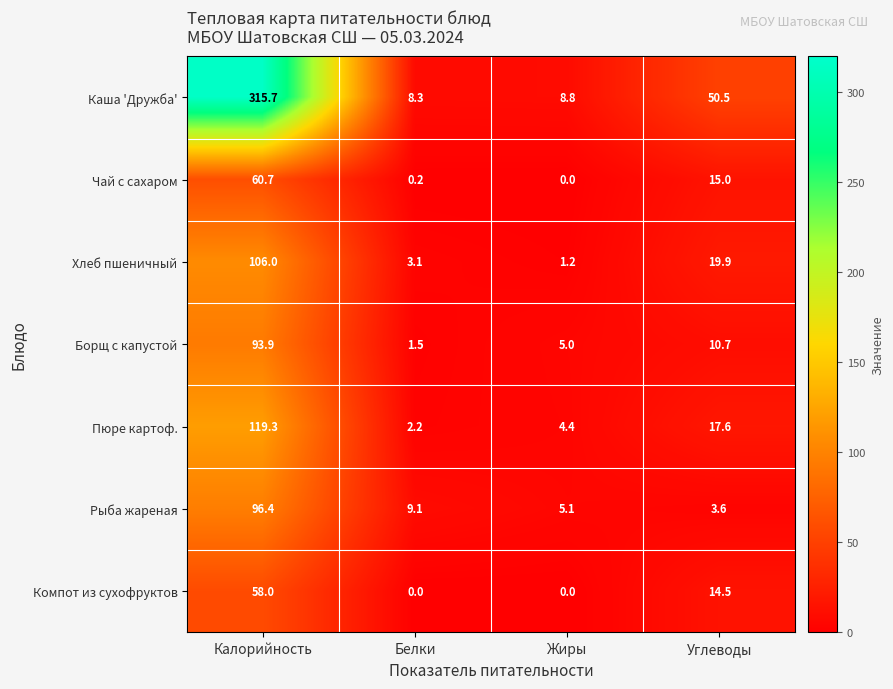

List the series in order of their peak value, lowest first.

Компот из сухофруктов, Чай с сахаром, Борщ с капустой, Рыба жареная, Хлеб пшеничный, Пюре картоф., Каша 'Дружба'